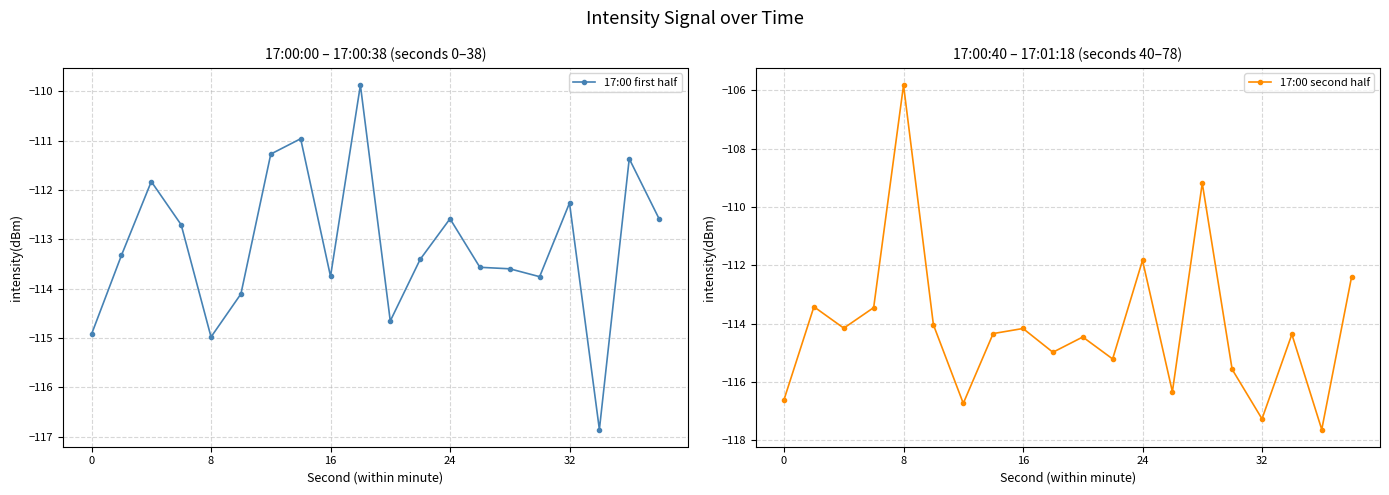

True or false: 17:00 first half has more than 0 interior local peaks.

True